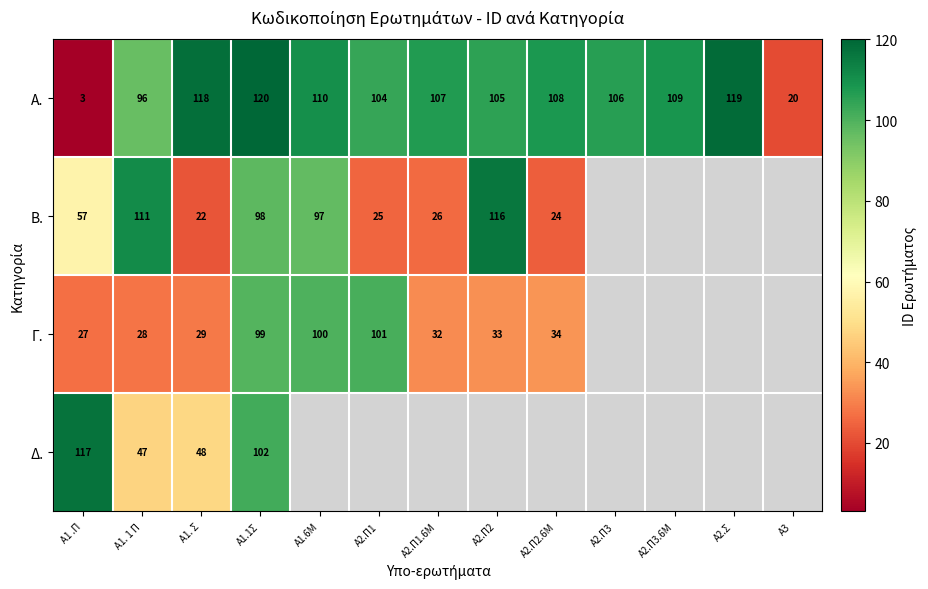

The value of Α. at Α2.Π1.6Μ is 107. True or false?

True